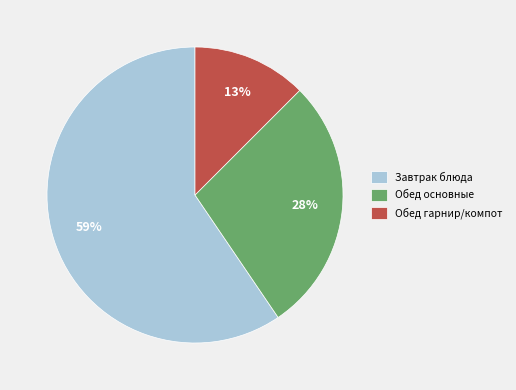

Approximately how many times larger is the value at Обед основные compared to Обед гарнир/компот?

2.2